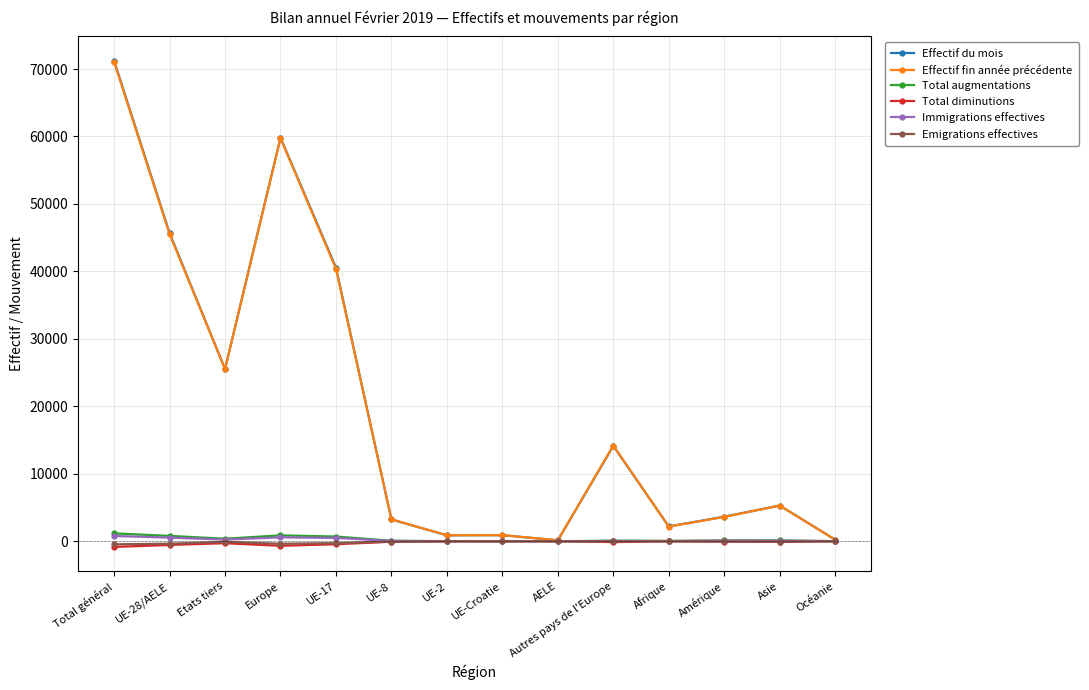

What is the difference between the Immigrations effectives values at UE-28/AELE and UE-Croatie?

533